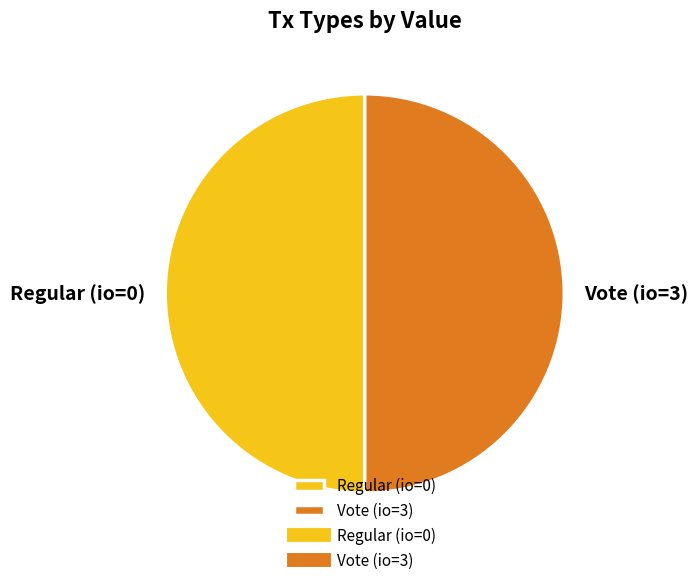

Approximately how many times larger is the value at Regular (io=0) compared to Vote (io=3)?

1.0